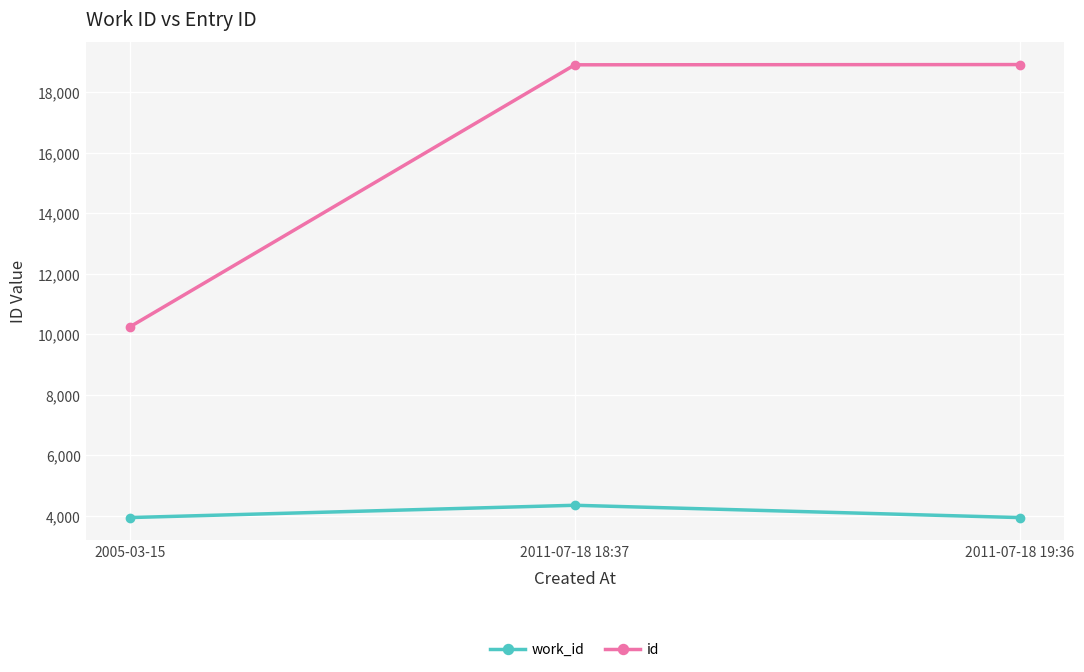

How many lines are shown in the chart?

2